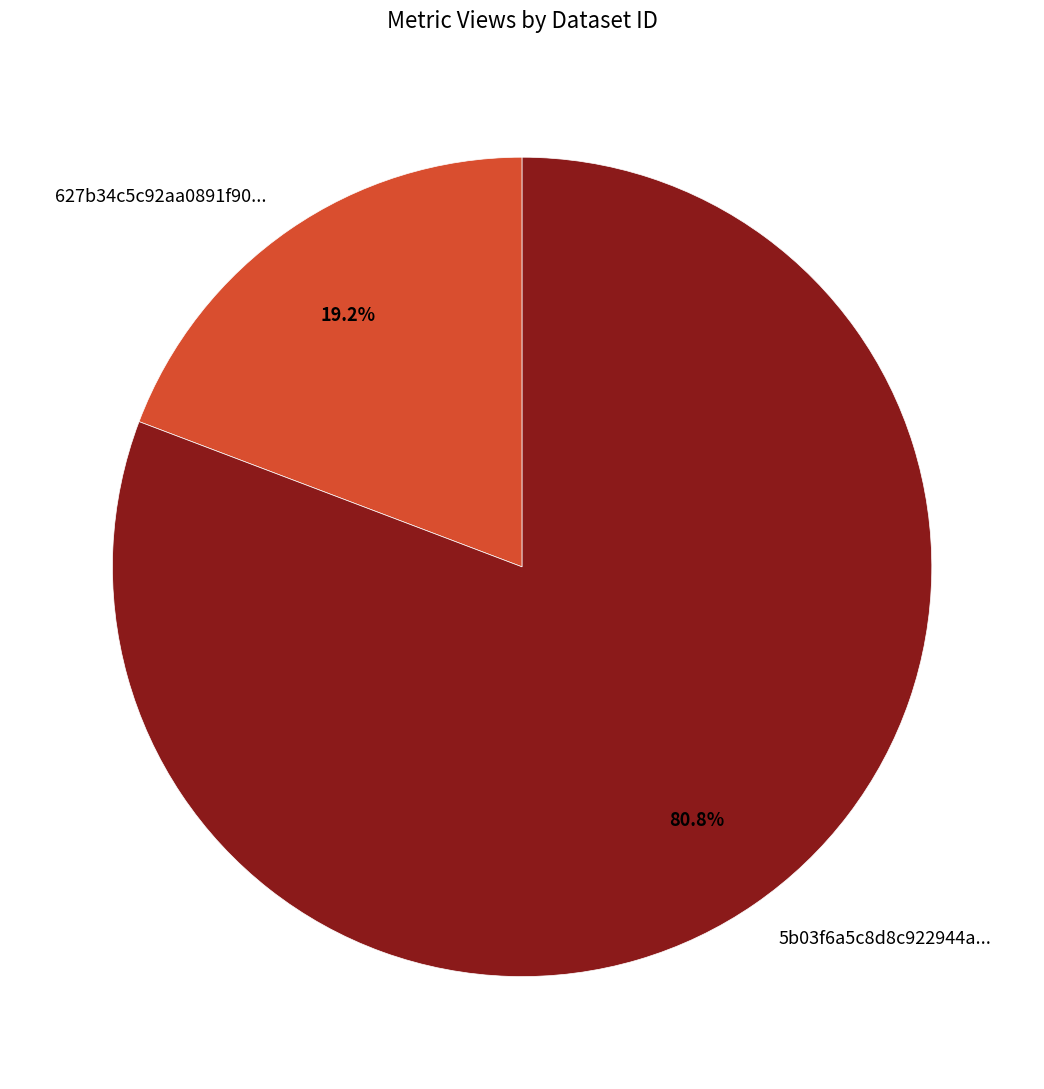

Count the number of slices in the pie.

2